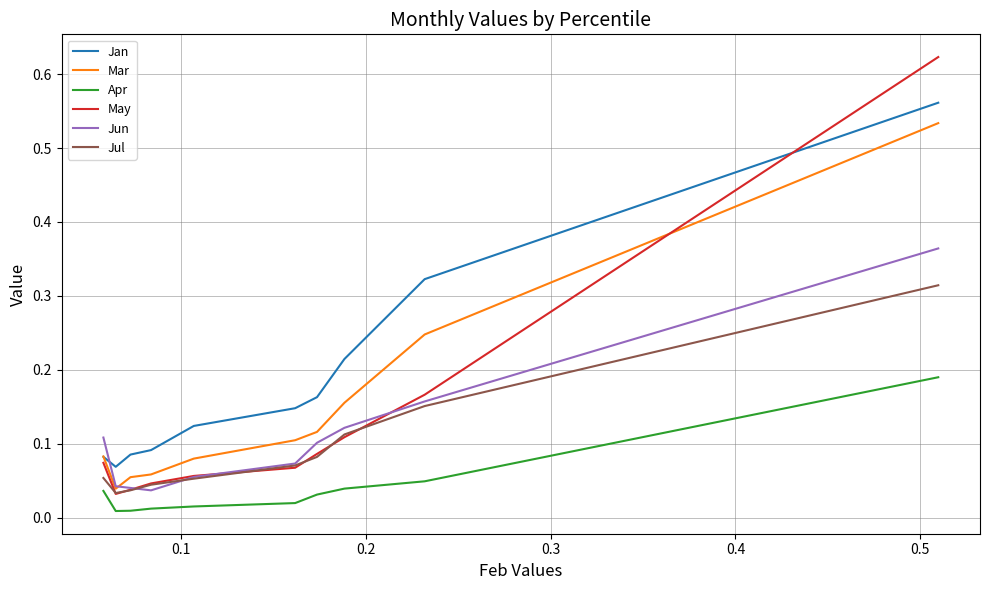

List the series in order of their peak value, lowest first.

Apr, Jul, Jun, Mar, Jan, May